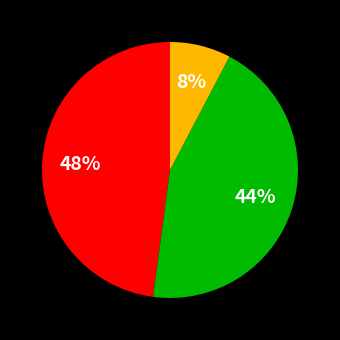

Is there any slice that represents more than half of the pie?

No